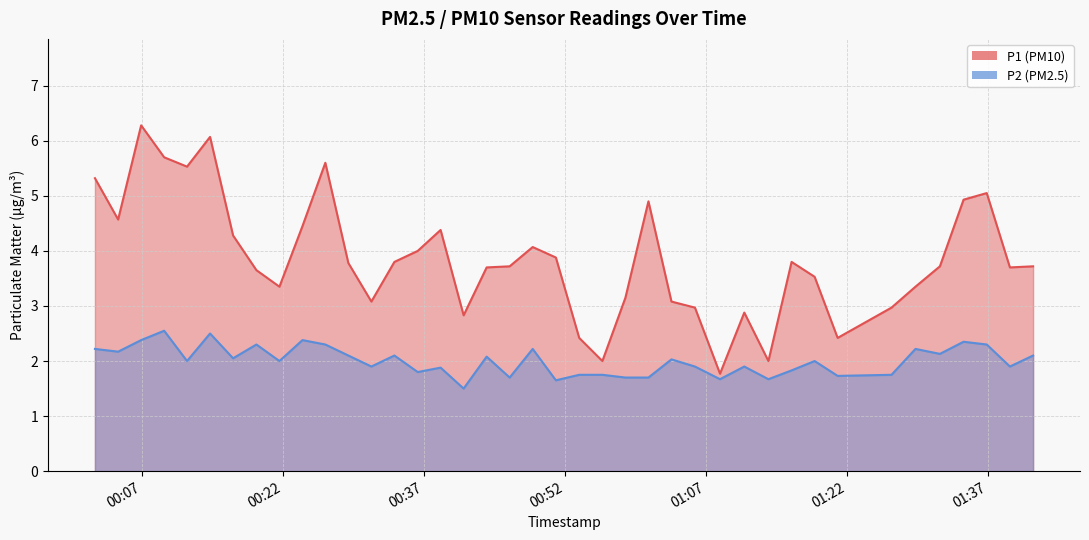

What is the sum of the P1 values at 2023-07-31T01:41:51 and 2023-07-31T00:02:01?

9.0